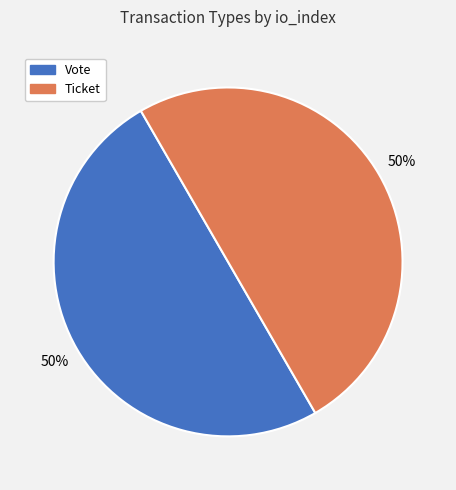

Approximately how many times larger is the value at Ticket compared to Vote?

1.0